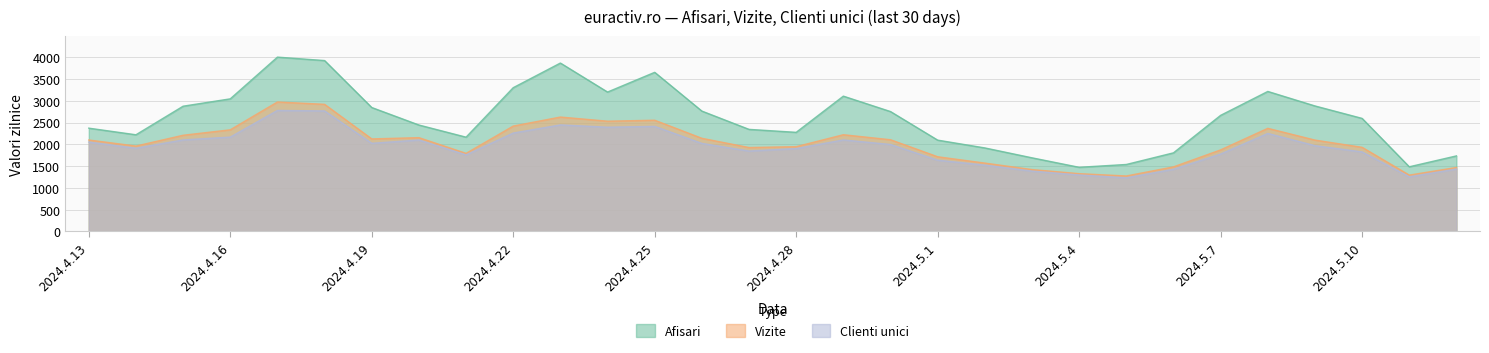

At which category does Clienti unici reach its first local peak?

2024.4.17